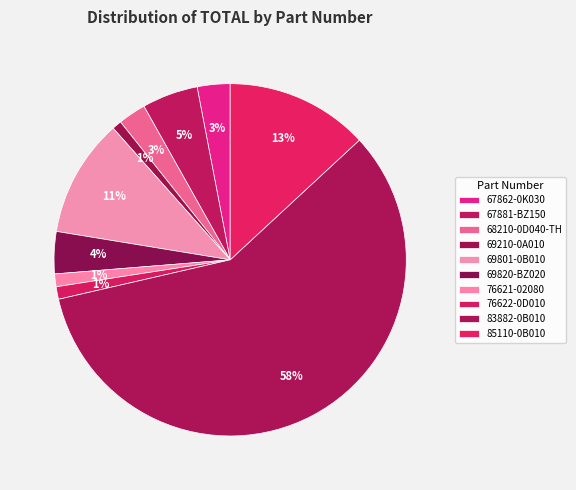

Count the number of slices in the pie.

10